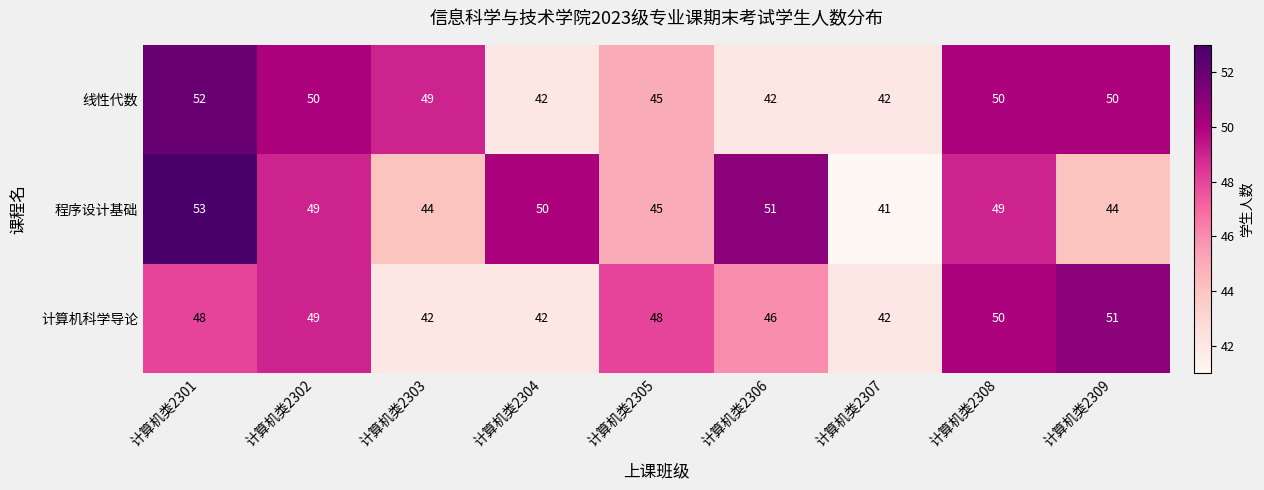

How many categories are shown in the chart?

9